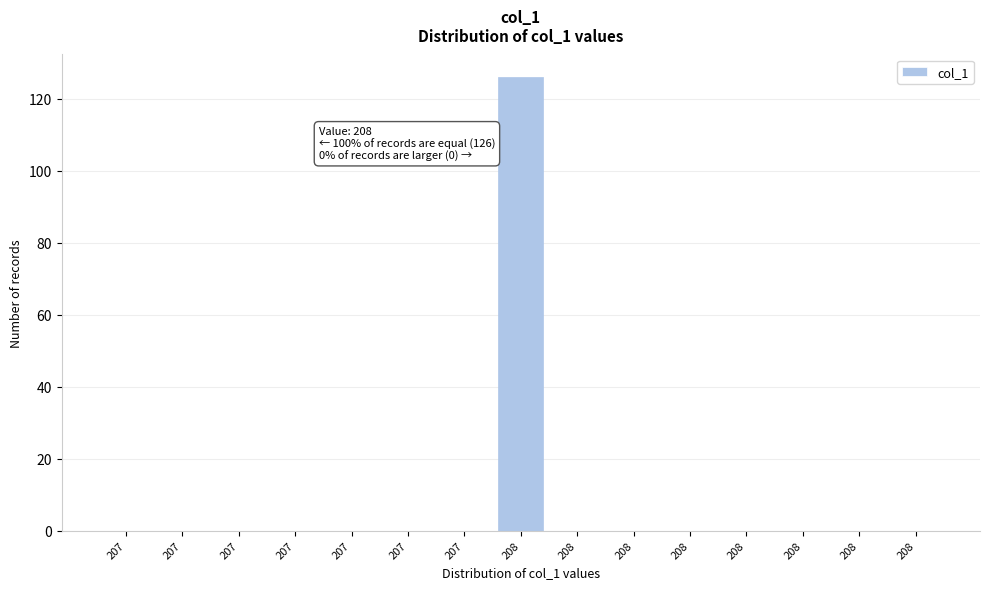

How many distinct data groups are displayed?

1